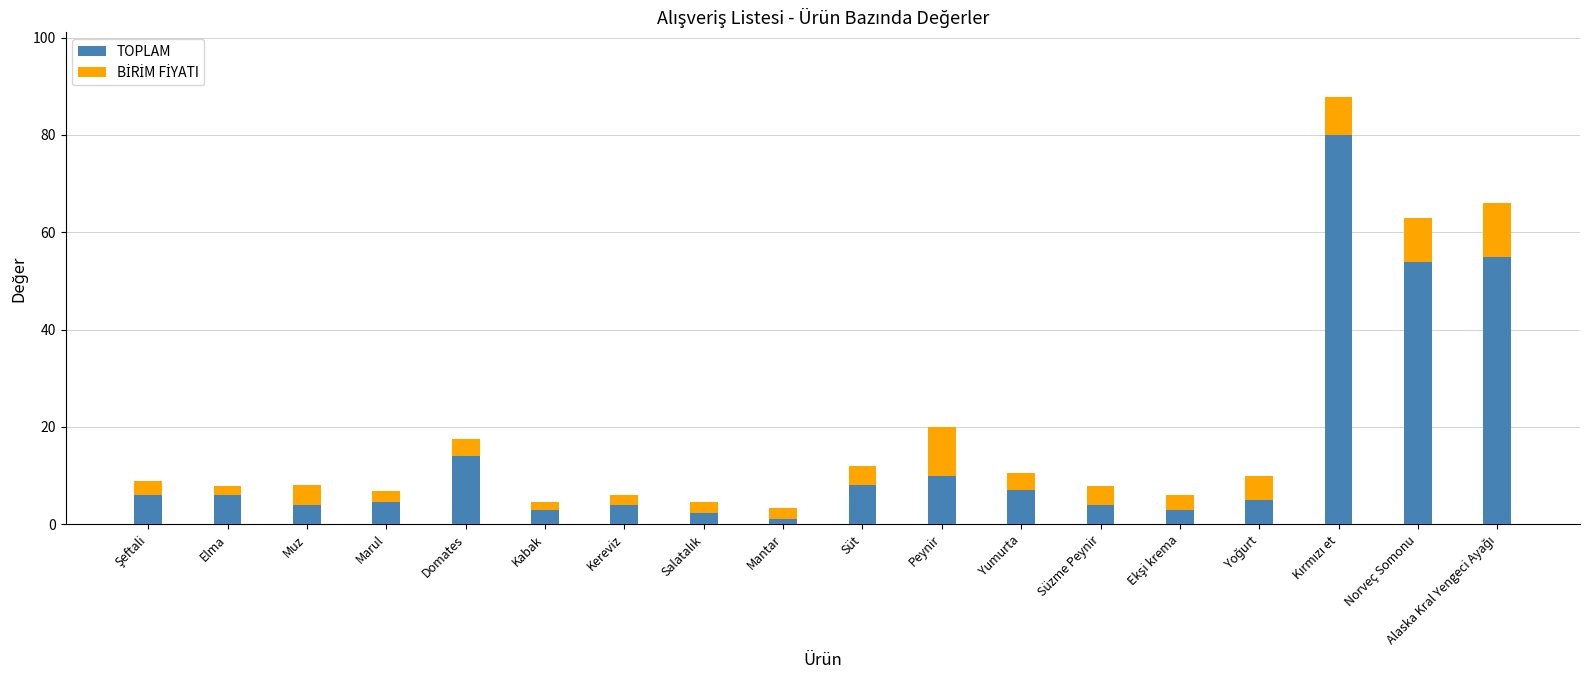

What is the difference between the maximum and minimum values in the TOPLAM series?

78.8